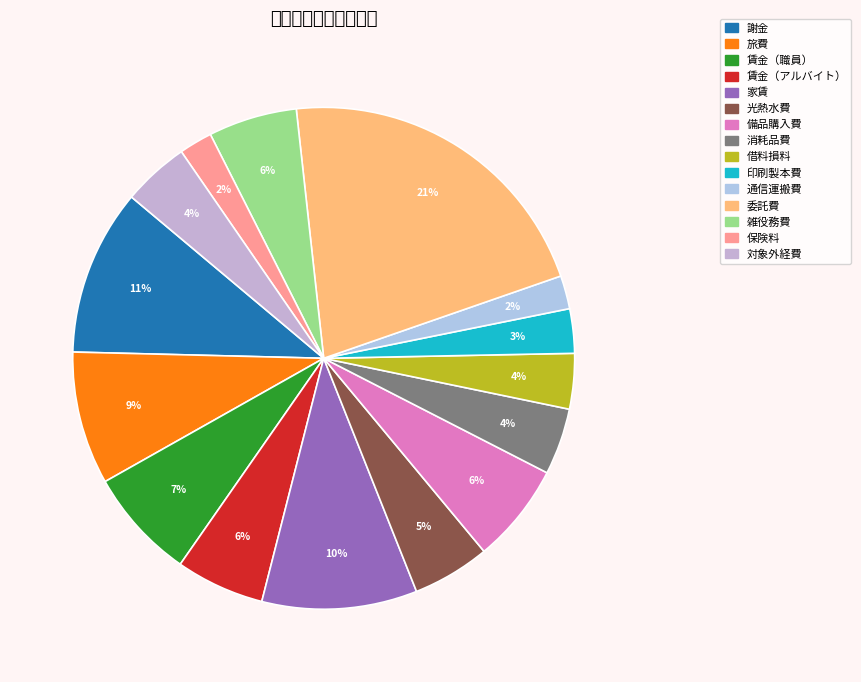

True or false: 借料損料 accounts for 4% of the total.

True